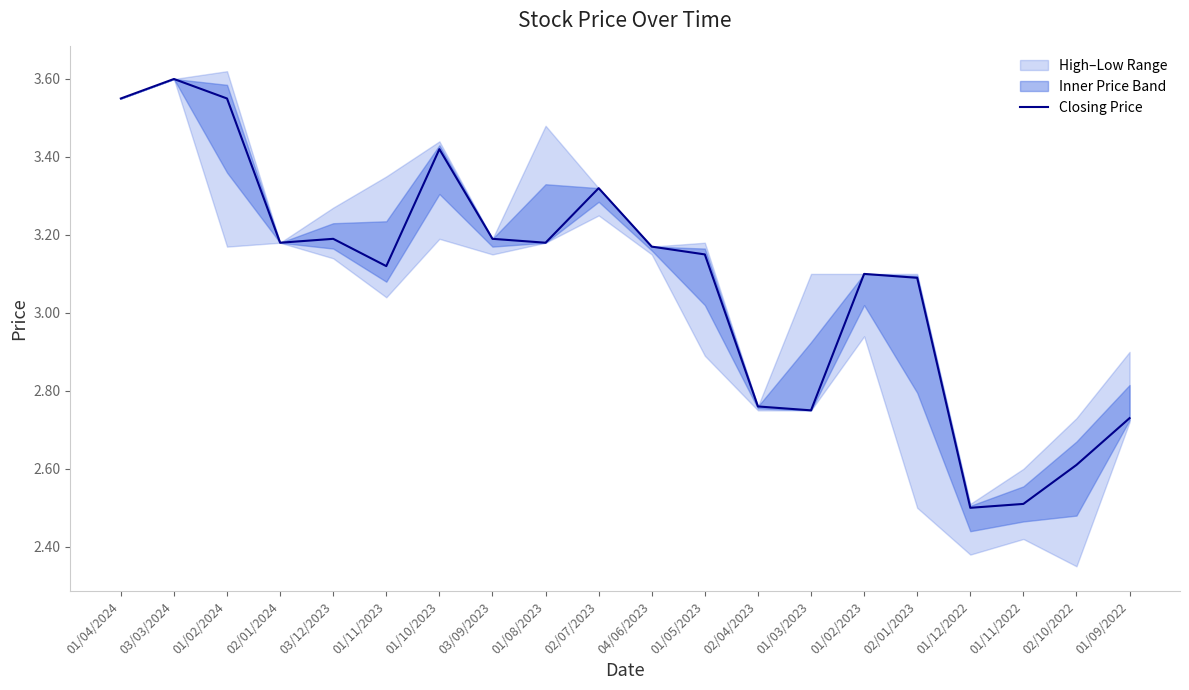

What is the greatest value displayed?

3.6